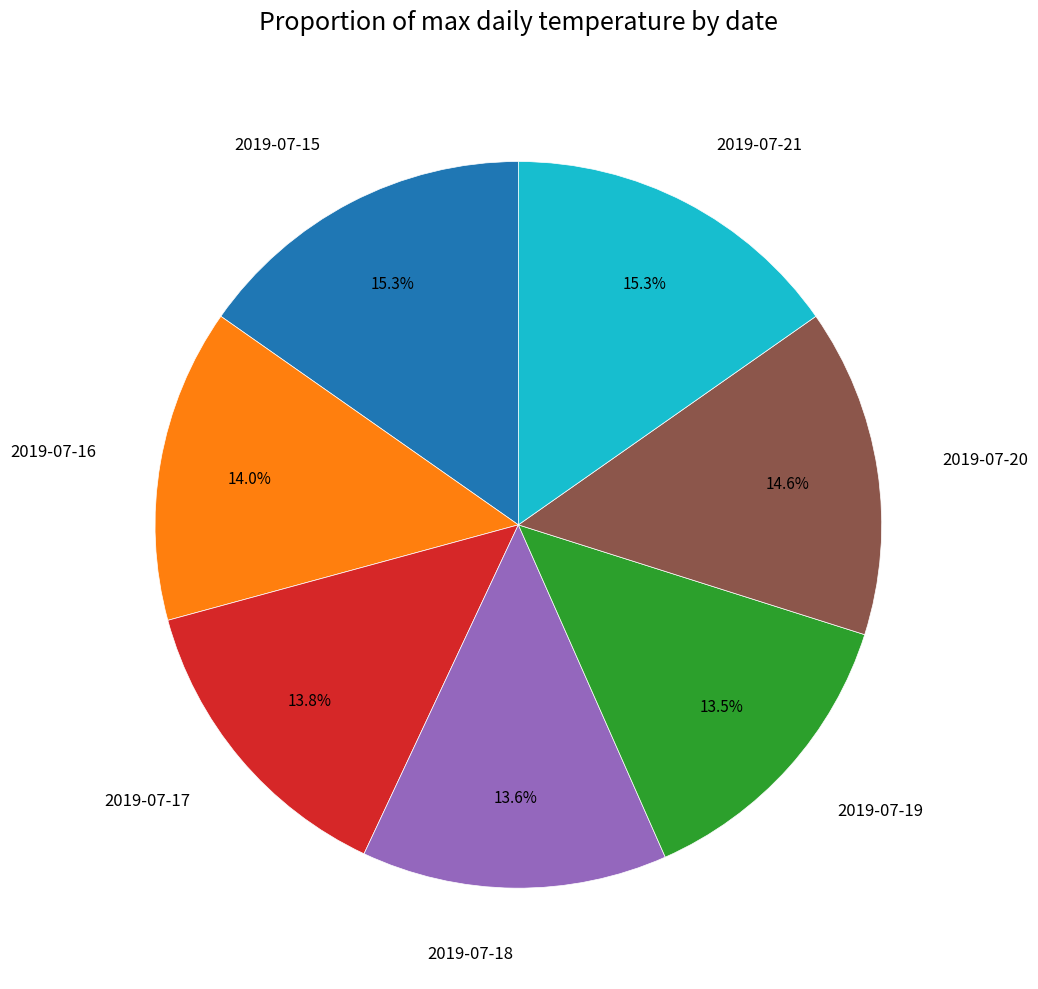

What is the ratio of the value at 2019-07-16 to the value at 2019-07-18?

1.0